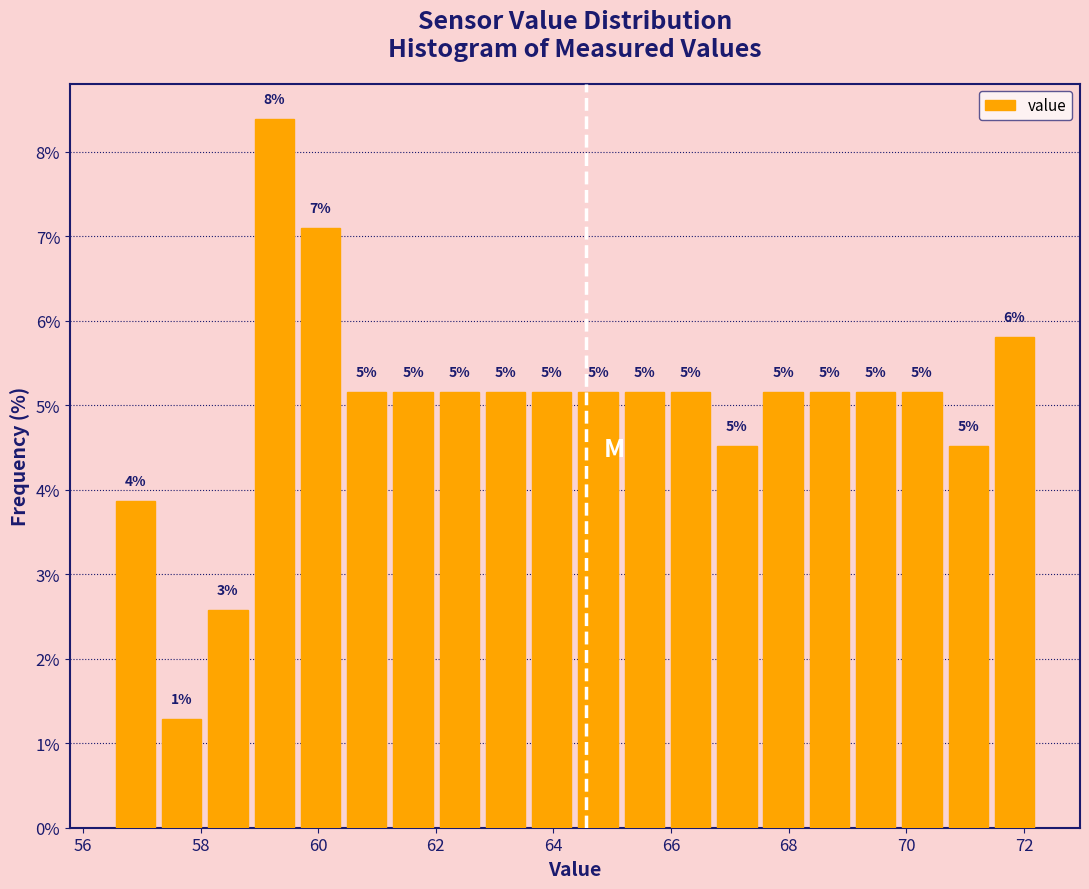

Around what value on the x-axis is the tallest bar? Give the approximate position of its centre, as read against the axis.

59.2